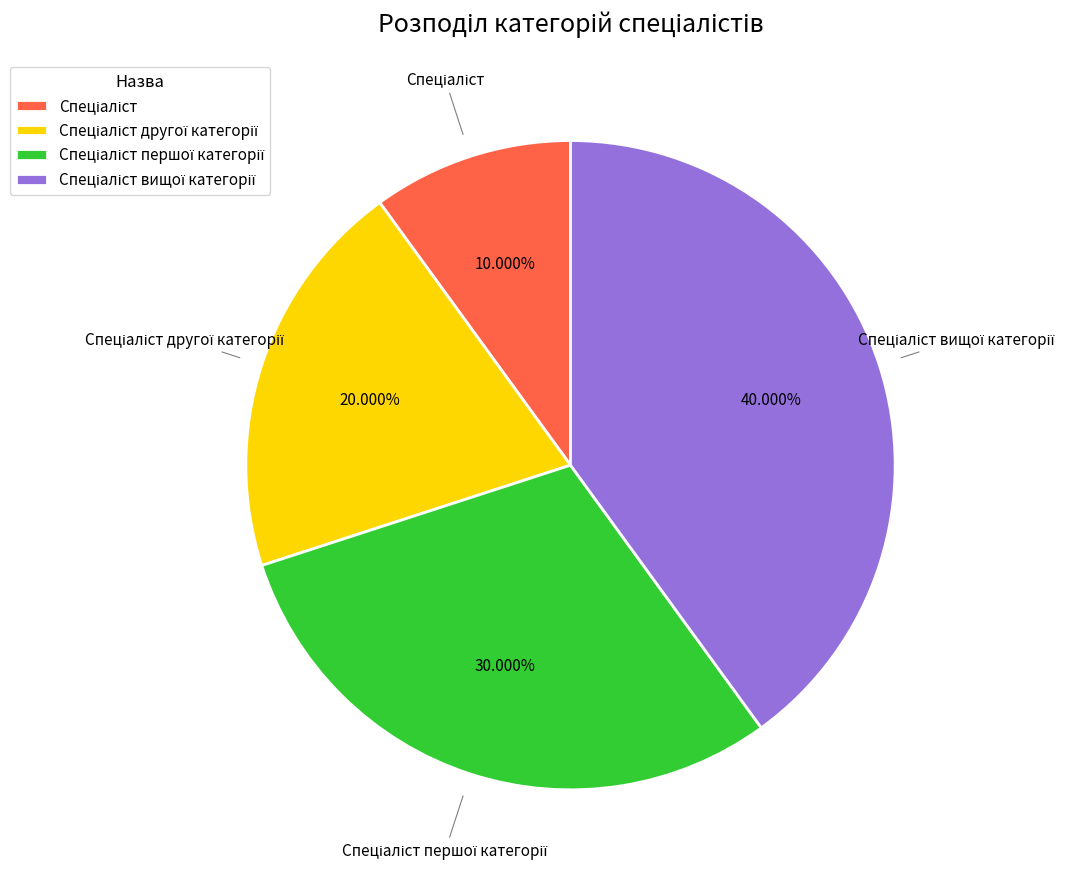

Does any single category account for the majority?

No